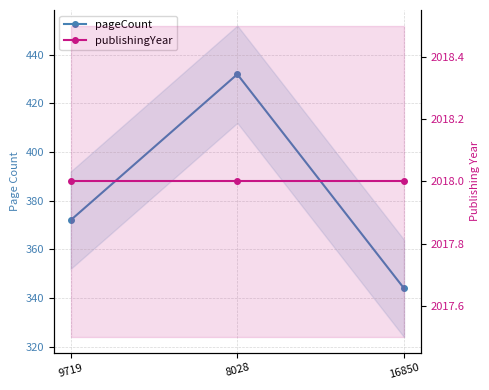

Reading left to right, extract all data points from this chart.

pageCount: 372	432	344
publishingYear: 2018	2018	2018